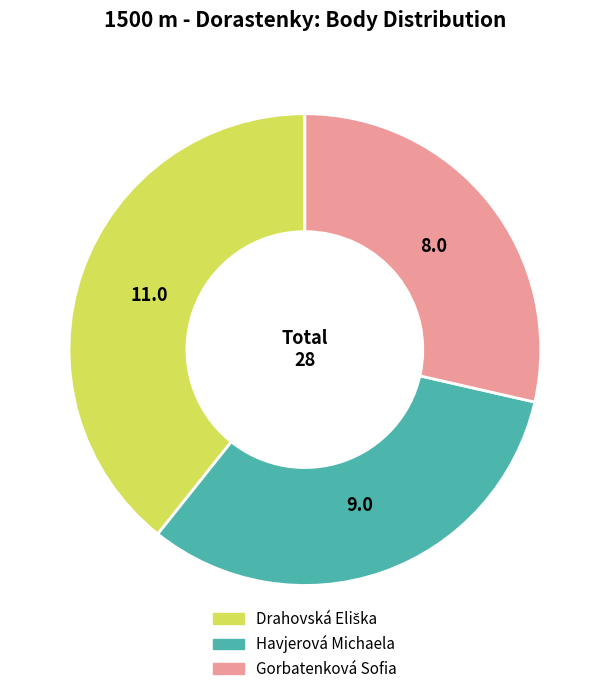

Between Gorbatenková Sofia and Havjerová Michaela, which is larger?

Havjerová Michaela